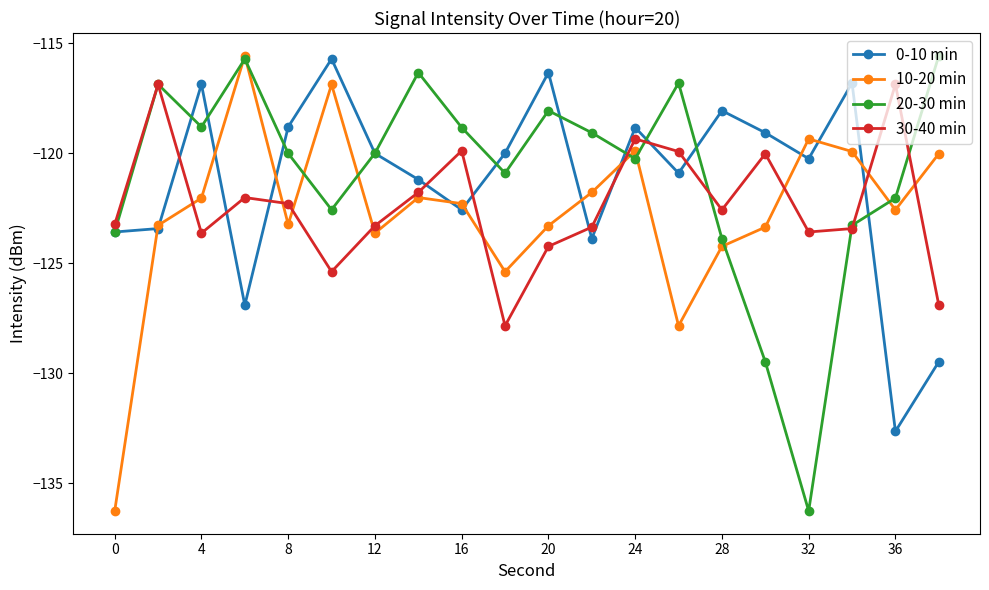

True or false: 0-10 min has more than 0 interior local peaks.

True